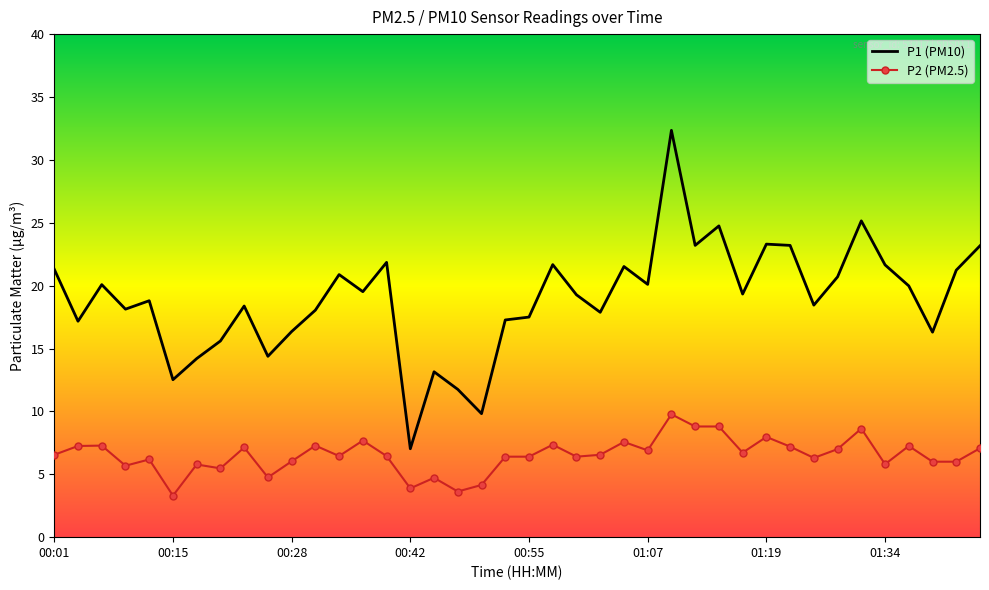

How many values in the P1 (PM10) series exceed 19?

21